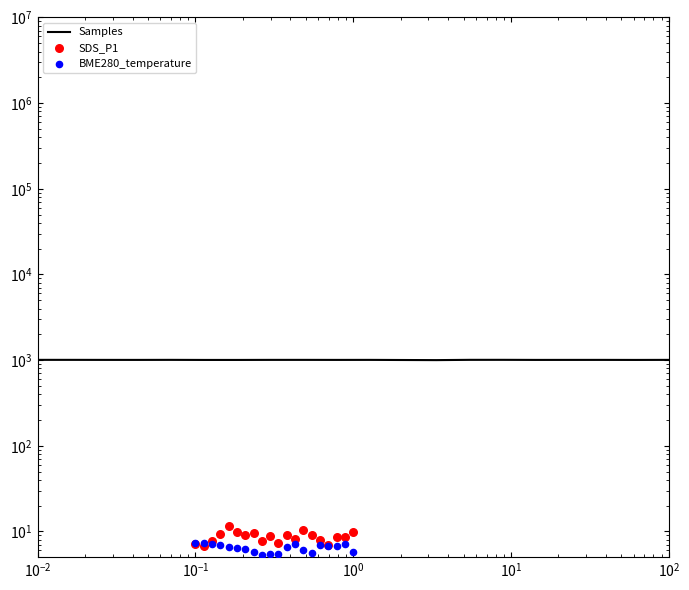

Which series has the largest Y range (max minus min)?

Samples